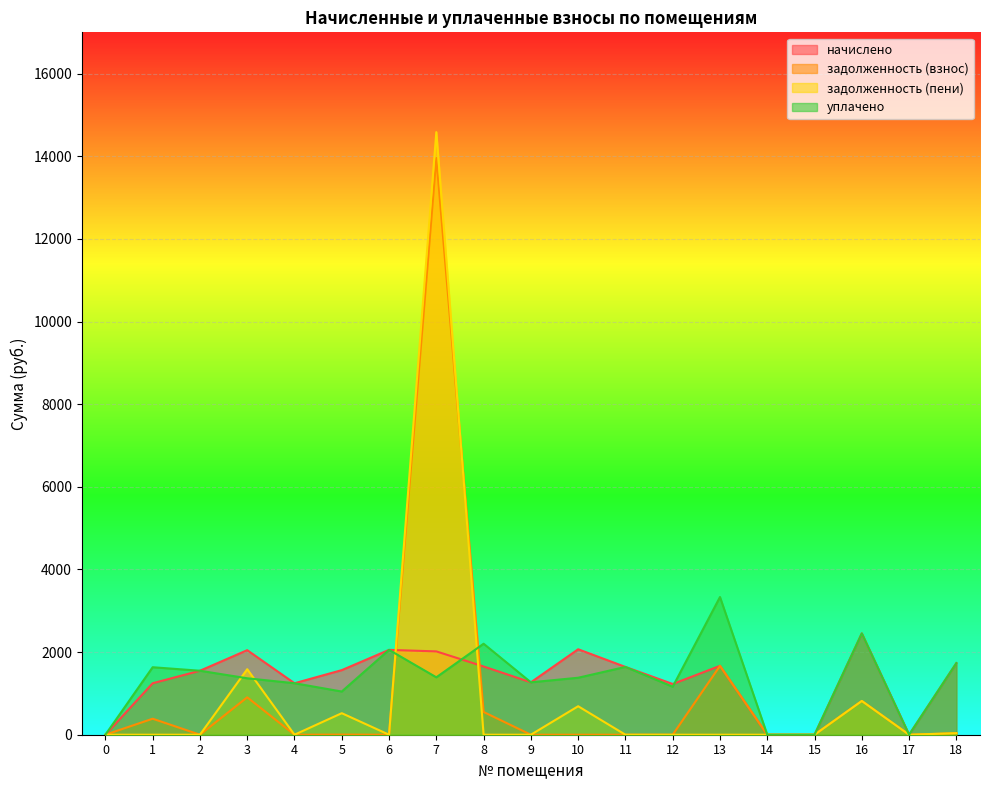

Which series has the widest spread of values?

задолженность (пени)